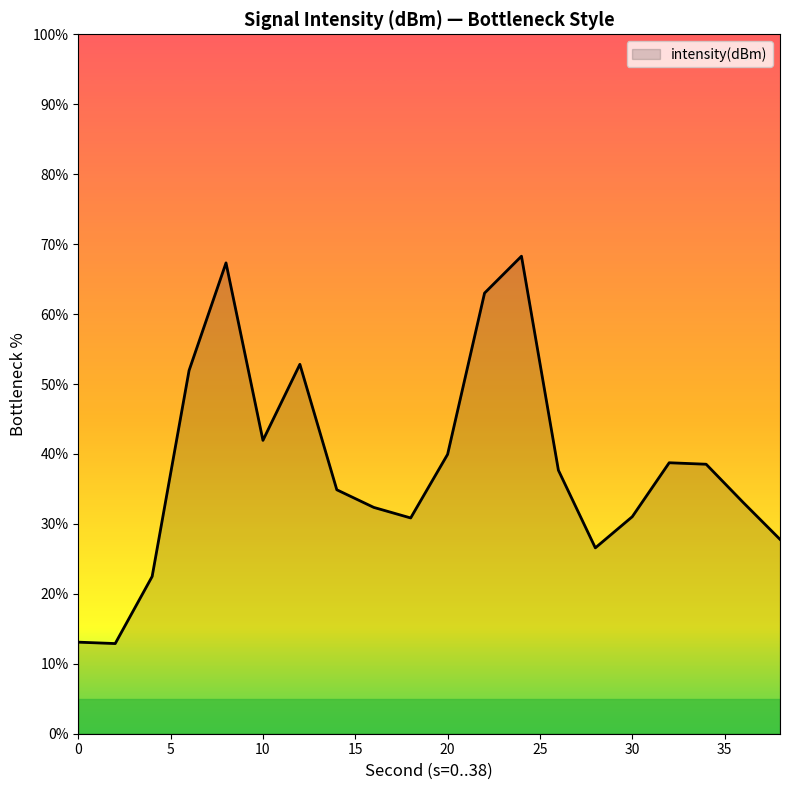

What is the maximum value shown in the chart?

68.3